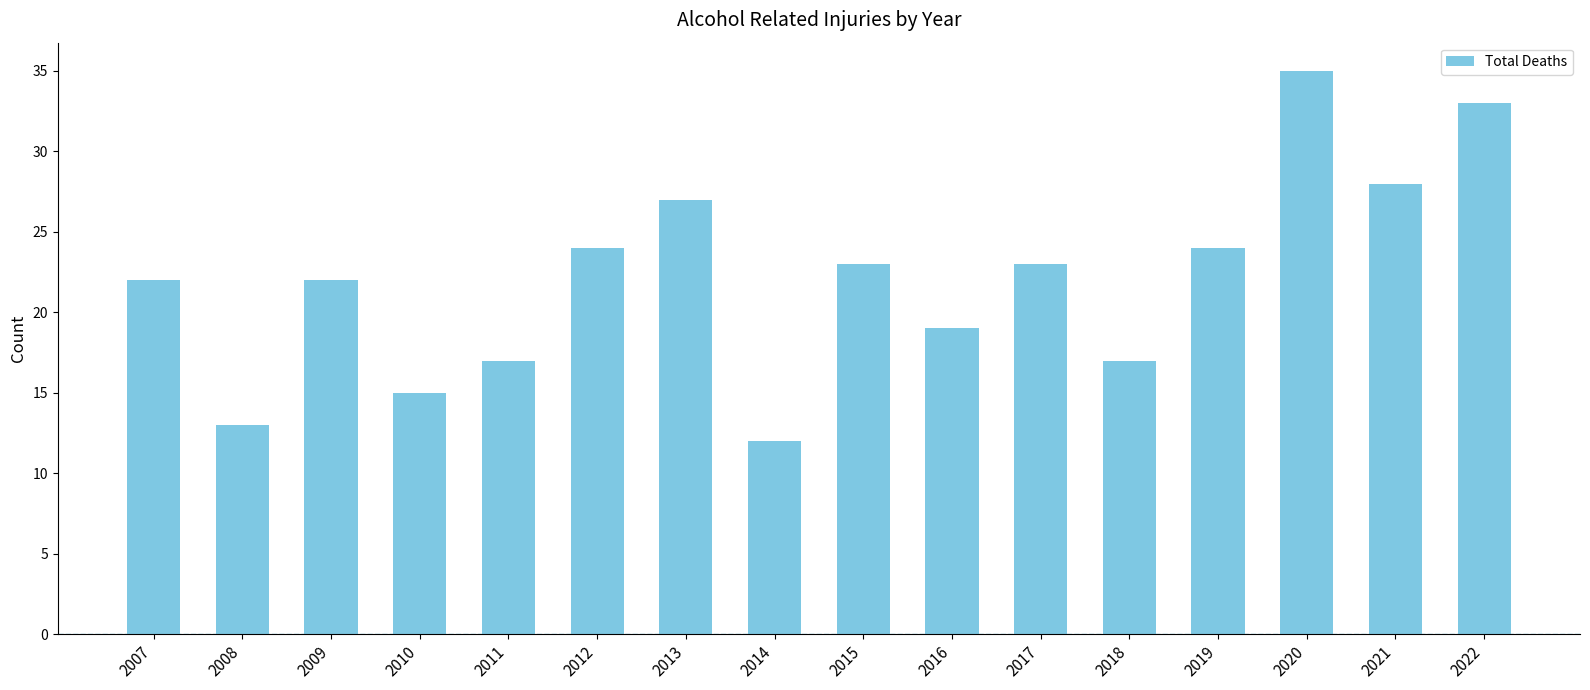

Does the chart contain stacked bars?

No